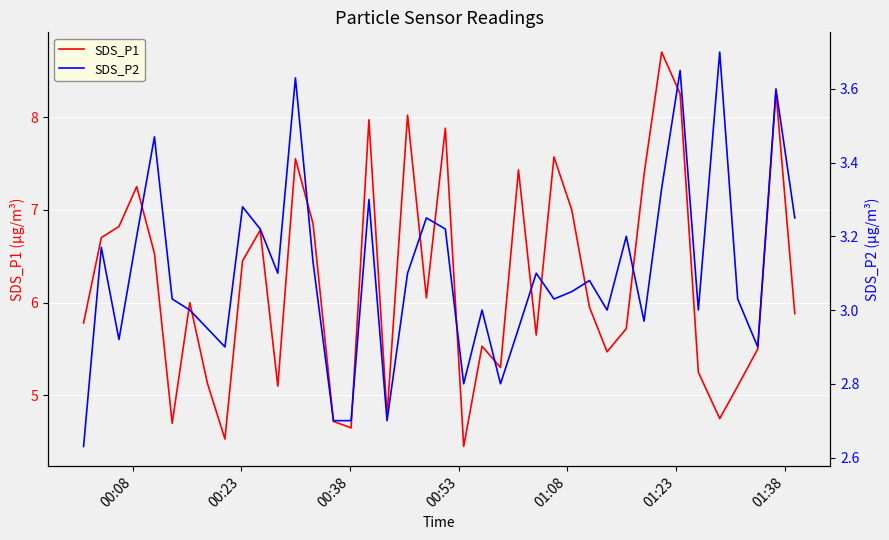

Does the chart display data point markers on the line(s)?

No